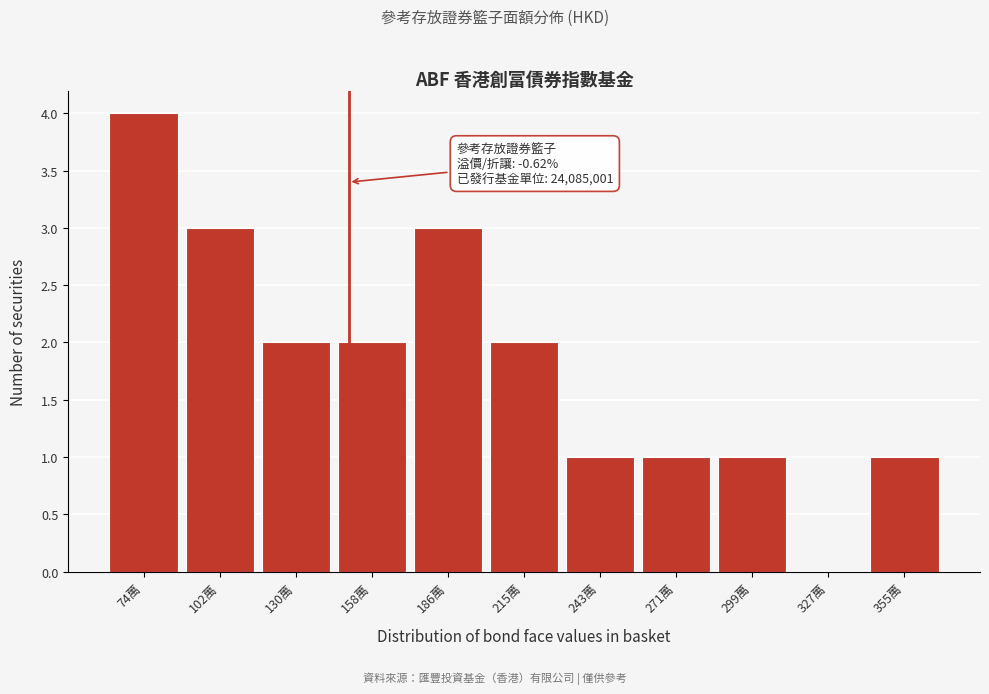

Reading right to left, extract all data points from this chart.

355萬=1	327萬=0	299萬=1	271萬=1	243萬=1	215萬=2	186萬=3	158萬=2	130萬=2	102萬=3	74萬=4